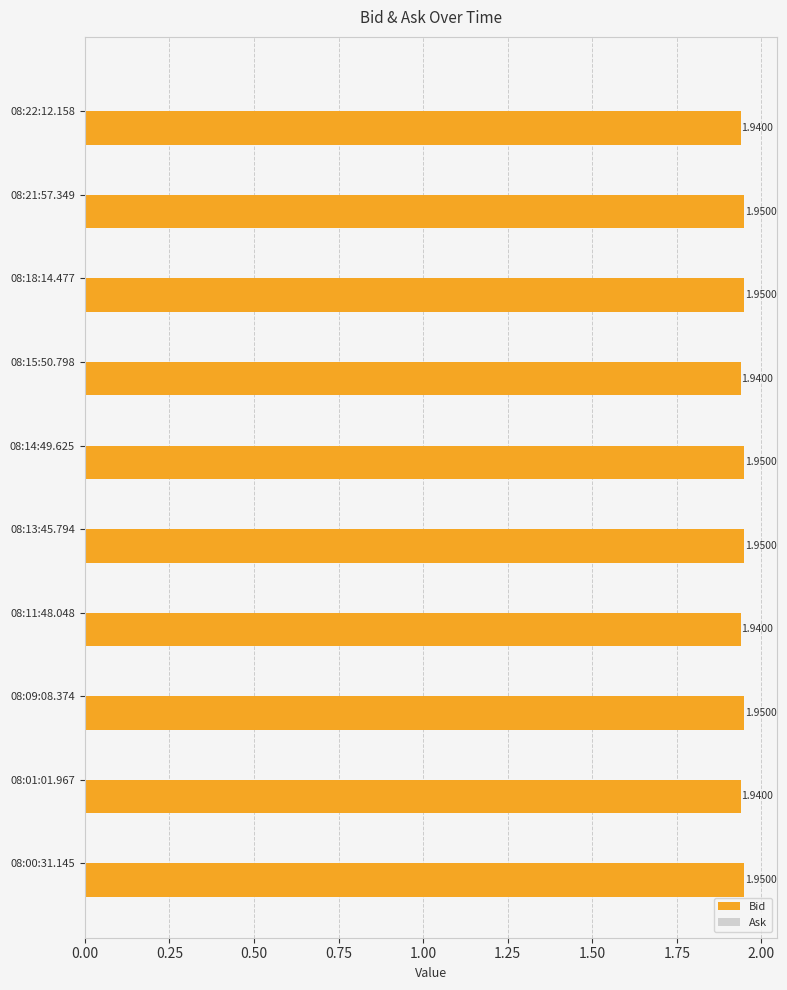

What is the sum of the values at 08:01:01.967 and 08:00:31.145?

3.9